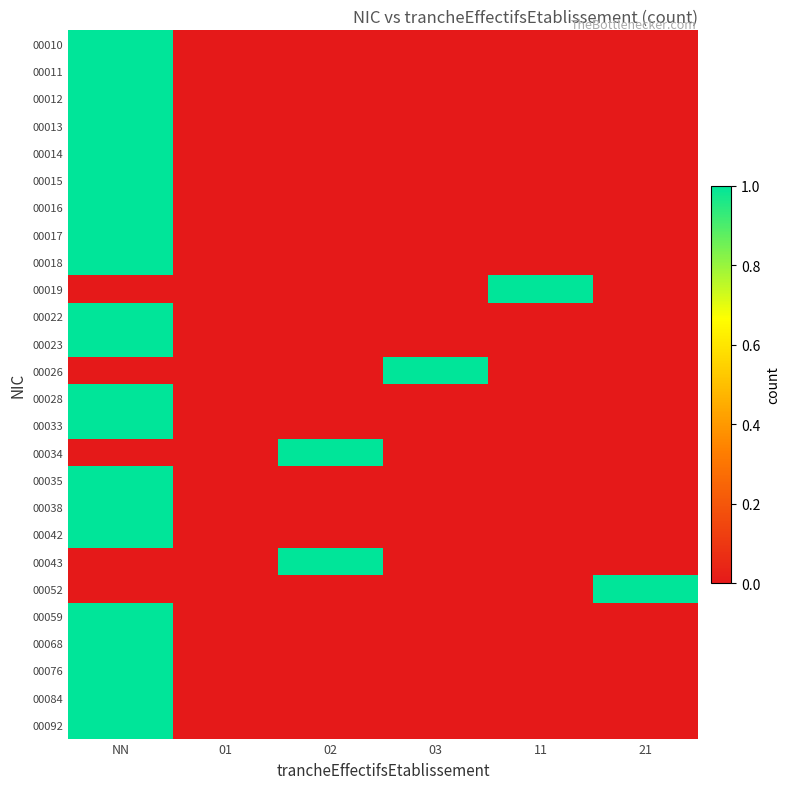

Reading left to right, what are all the values shown in this chart?

00010: NN=1	01=0	02=0	03=0	11=0	21=0
00011: NN=1	01=0	02=0	03=0	11=0	21=0
00012: NN=1	01=0	02=0	03=0	11=0	21=0
00013: NN=1	01=0	02=0	03=0	11=0	21=0
00014: NN=1	01=0	02=0	03=0	11=0	21=0
00015: NN=1	01=0	02=0	03=0	11=0	21=0
00016: NN=1	01=0	02=0	03=0	11=0	21=0
00017: NN=1	01=0	02=0	03=0	11=0	21=0
00018: NN=1	01=0	02=0	03=0	11=0	21=0
00019: NN=0	01=0	02=0	03=0	11=1	21=0
00022: NN=1	01=0	02=0	03=0	11=0	21=0
00023: NN=1	01=0	02=0	03=0	11=0	21=0
00026: NN=0	01=0	02=0	03=1	11=0	21=0
00028: NN=1	01=0	02=0	03=0	11=0	21=0
00033: NN=1	01=0	02=0	03=0	11=0	21=0
00034: NN=0	01=0	02=1	03=0	11=0	21=0
00035: NN=1	01=0	02=0	03=0	11=0	21=0
00038: NN=1	01=0	02=0	03=0	11=0	21=0
00042: NN=1	01=0	02=0	03=0	11=0	21=0
00043: NN=0	01=0	02=1	03=0	11=0	21=0
00052: NN=0	01=0	02=0	03=0	11=0	21=1
00059: NN=1	01=0	02=0	03=0	11=0	21=0
00068: NN=1	01=0	02=0	03=0	11=0	21=0
00076: NN=1	01=0	02=0	03=0	11=0	21=0
00084: NN=1	01=0	02=0	03=0	11=0	21=0
00092: NN=1	01=0	02=0	03=0	11=0	21=0